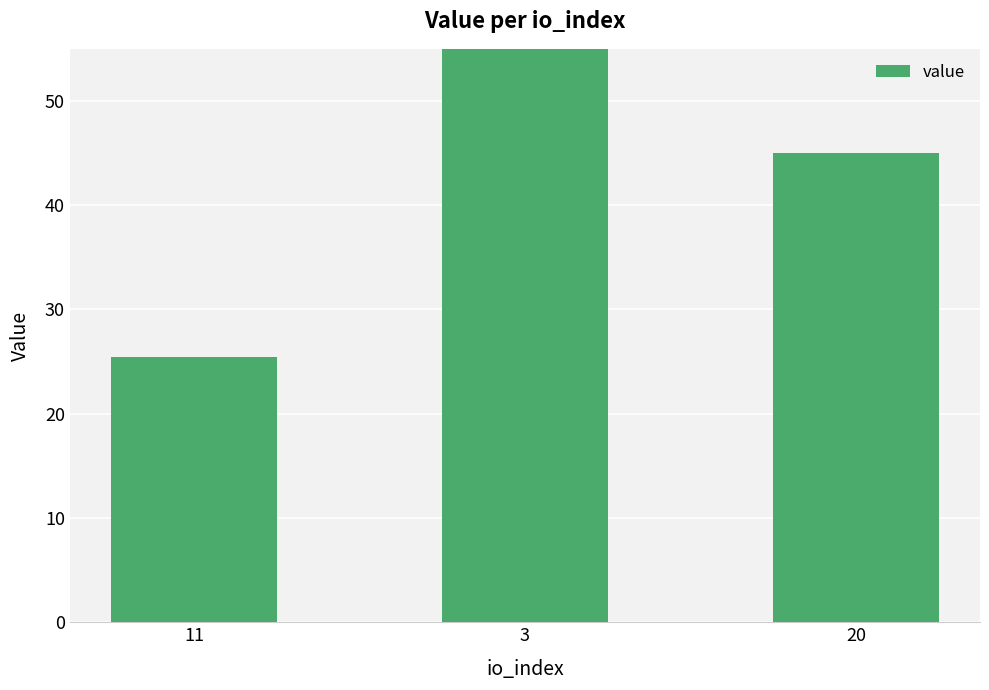

Does the chart contain any negative values?

No